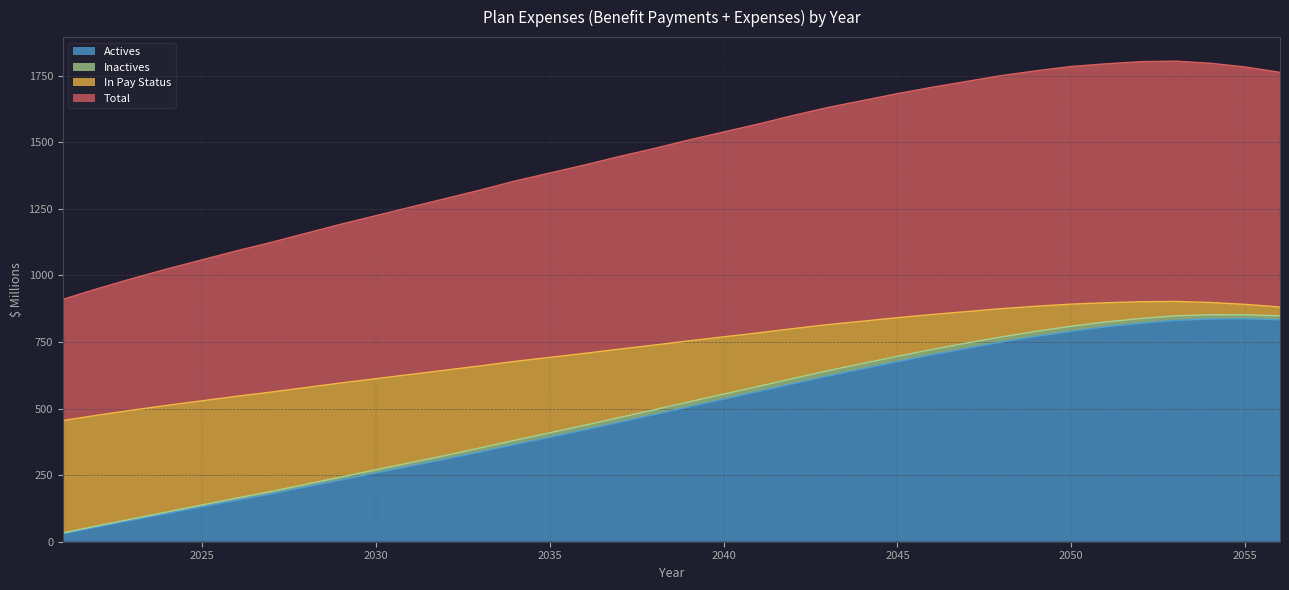

True or false: In Pay Status has a value of 202 at 2053.

False